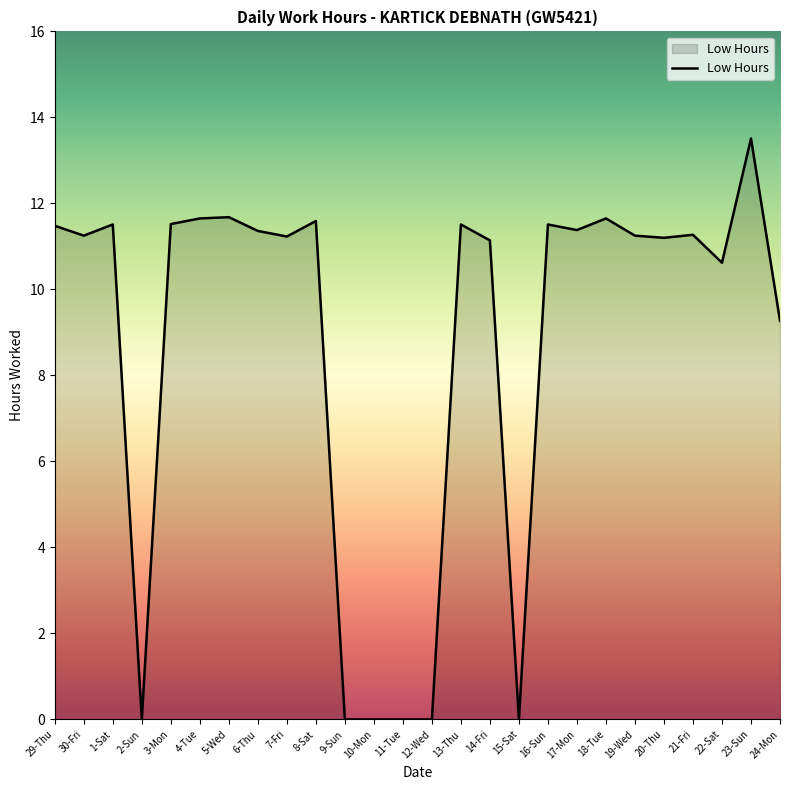

Where is the data nearest to the value 6?

24-Mon